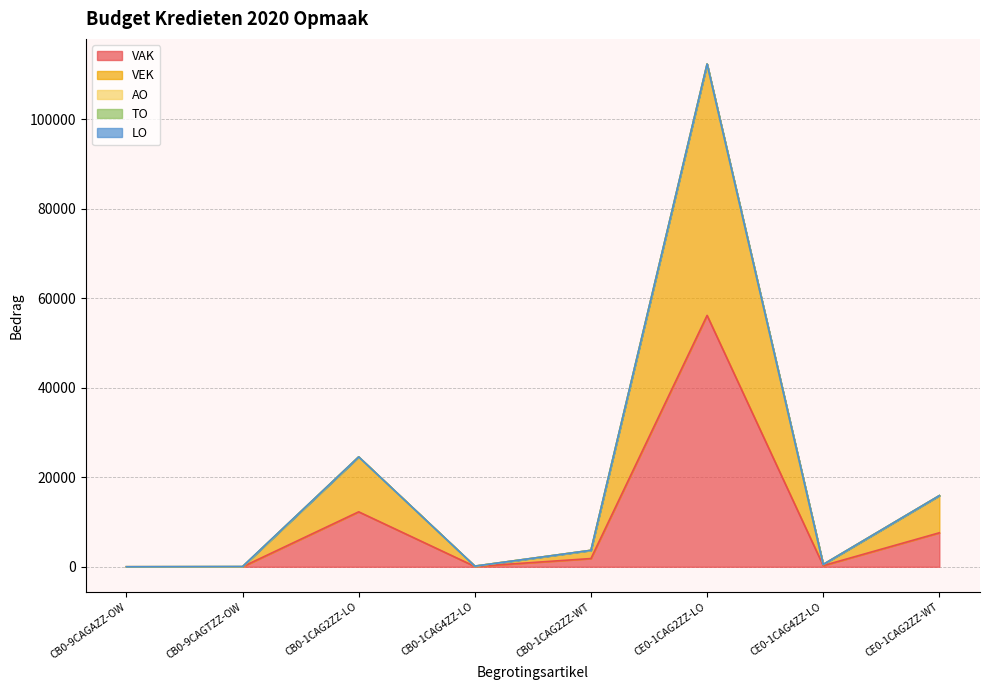

What position from the right is CB0-9CAGTZZ-OW?

7